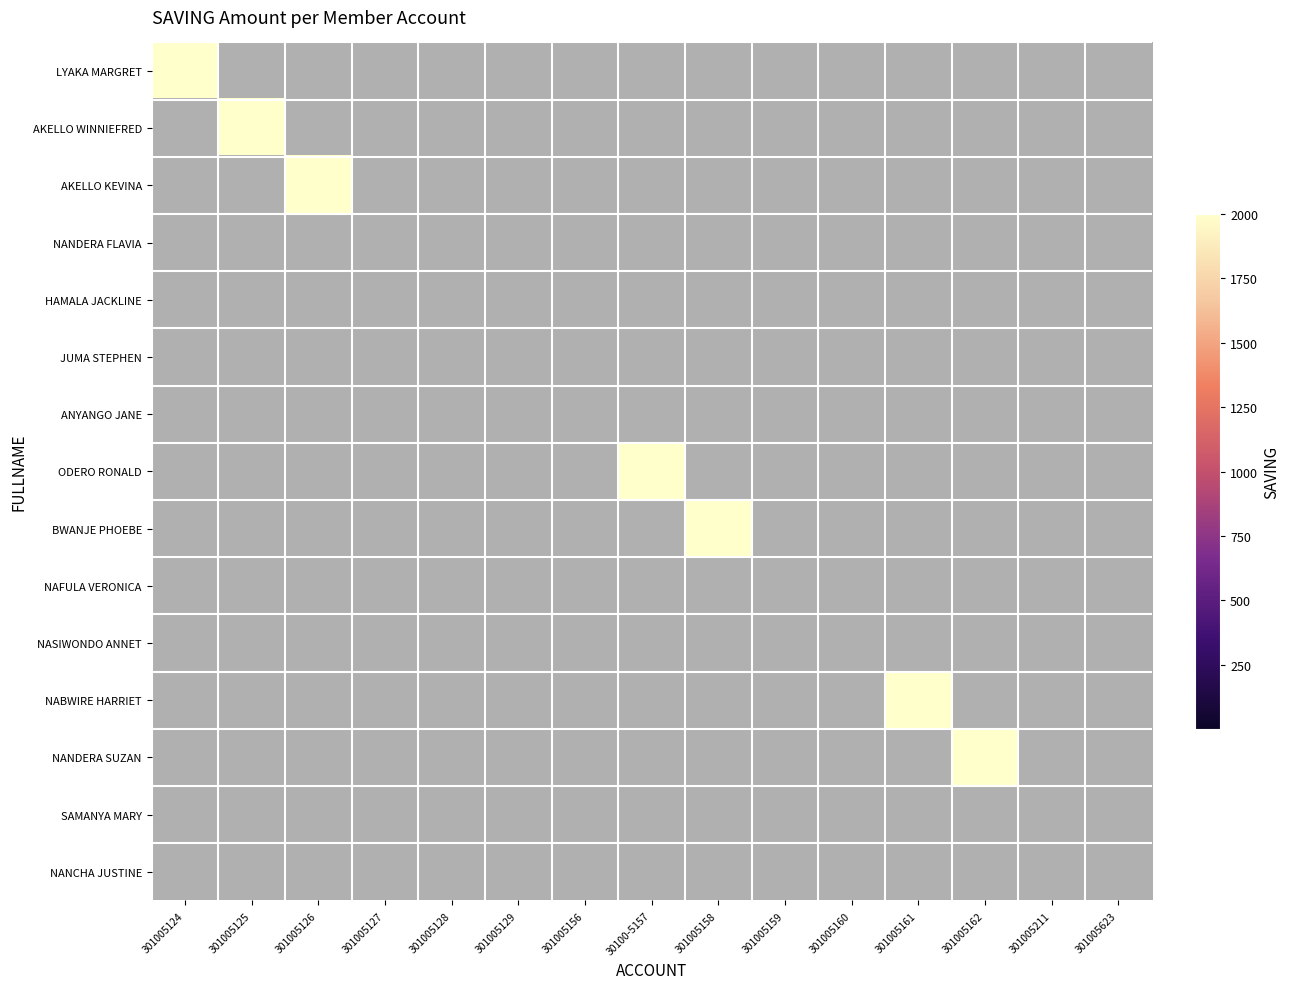

Between 301005124 and 301005211, which series saw the biggest shift?

LYAKA MARGRET